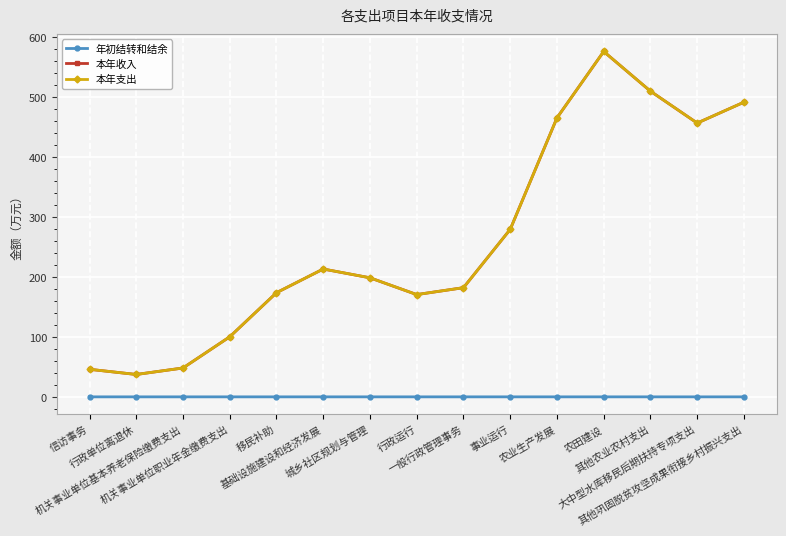

True or false: 本年支出 has more than 1 interior local peaks.

True